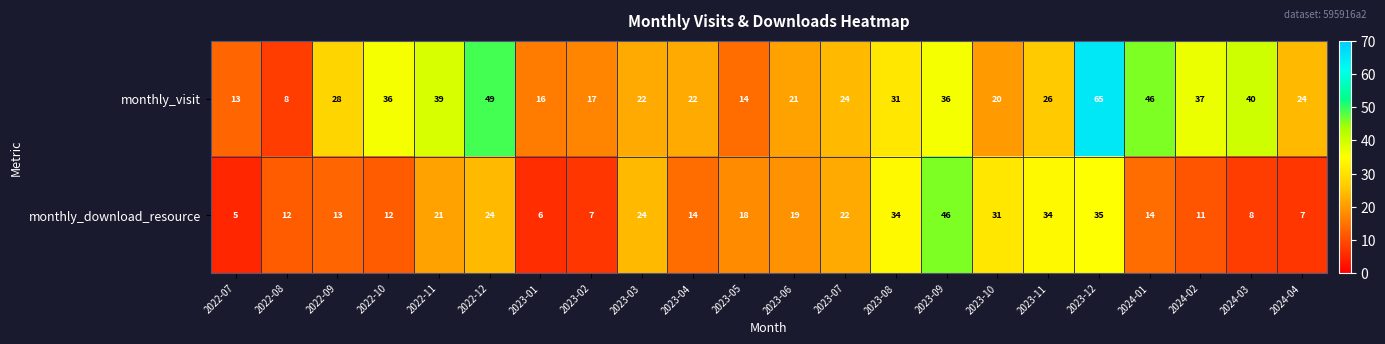

Rank the series by their average value, from lowest to highest.

monthly_download_resource, monthly_visit